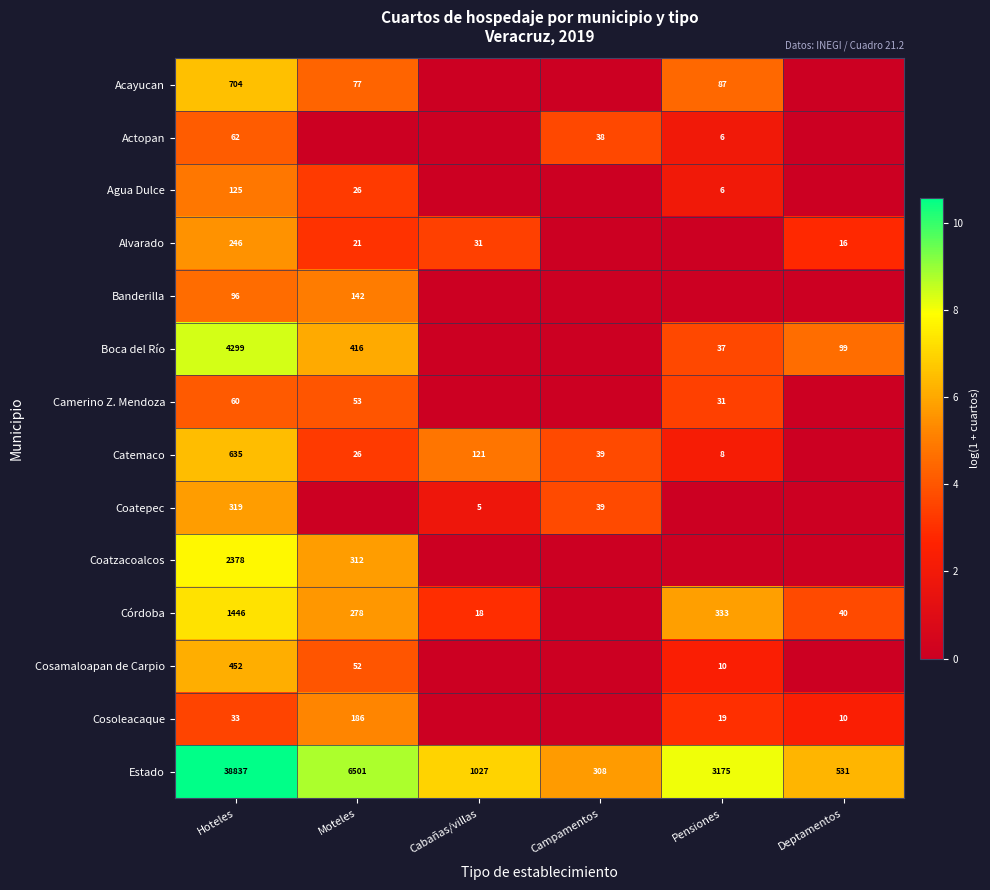

Where does the Estado series first go above 3175?

Hoteles